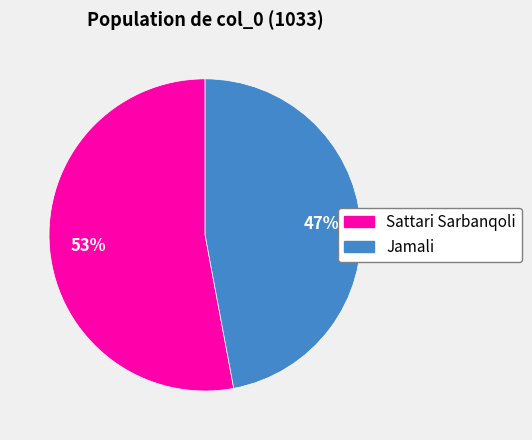

Is there any slice that represents more than half of the pie?

Yes